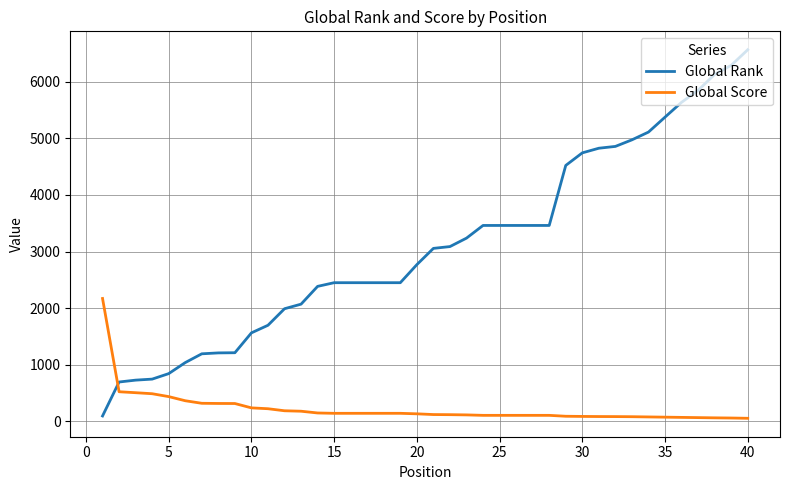

Which series has the largest total across all categories?

Global Rank